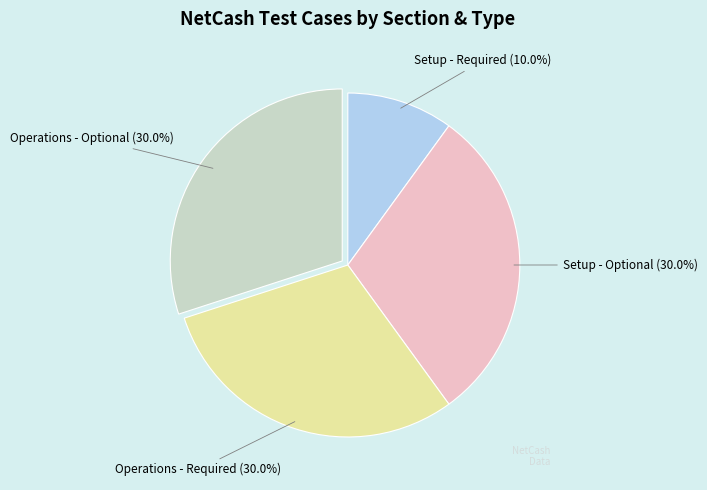

To the nearest percent, what is the average slice percentage?

25%